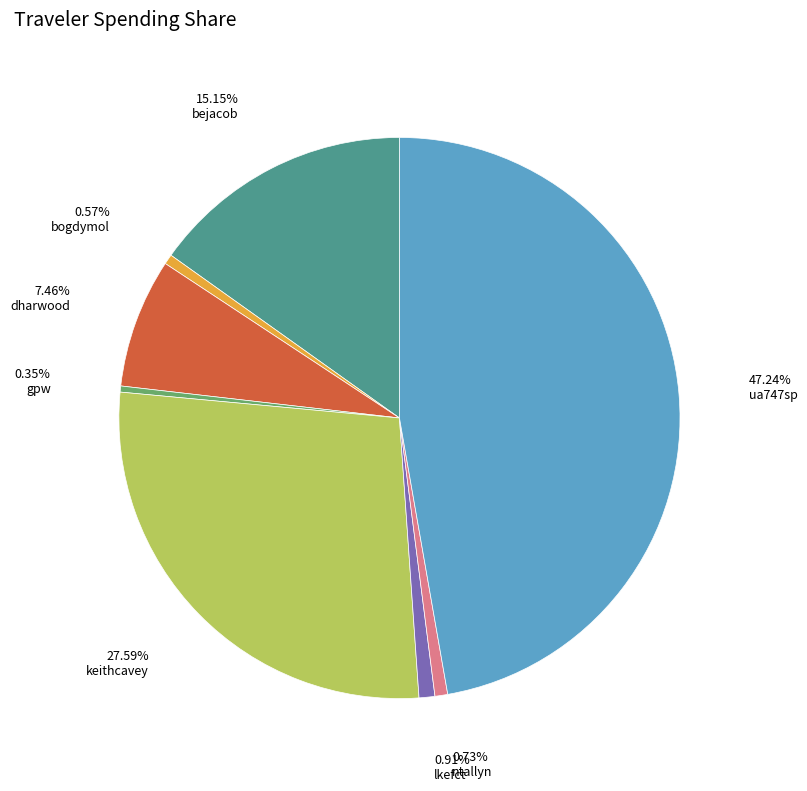

Is there a majority slice in this chart?

No